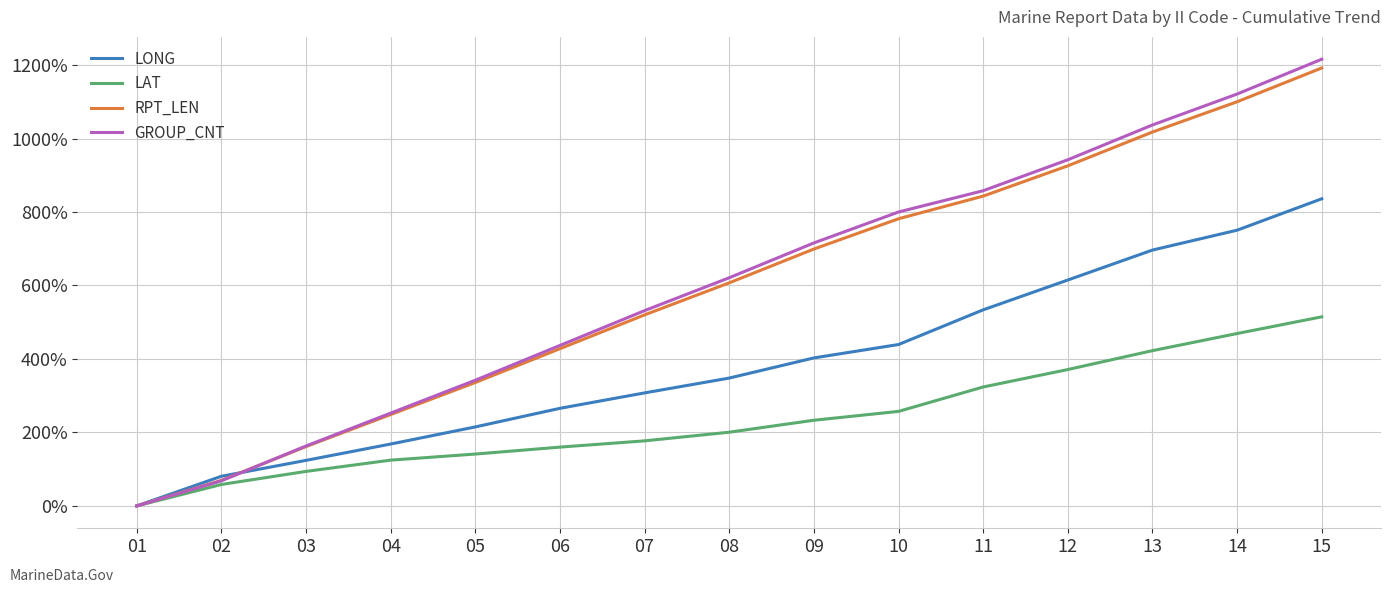

Rank the categories by LONG value from highest to lowest.

15, 14, 13, 12, 11, 10, 09, 08, 07, 06, 05, 04, 03, 02, 01